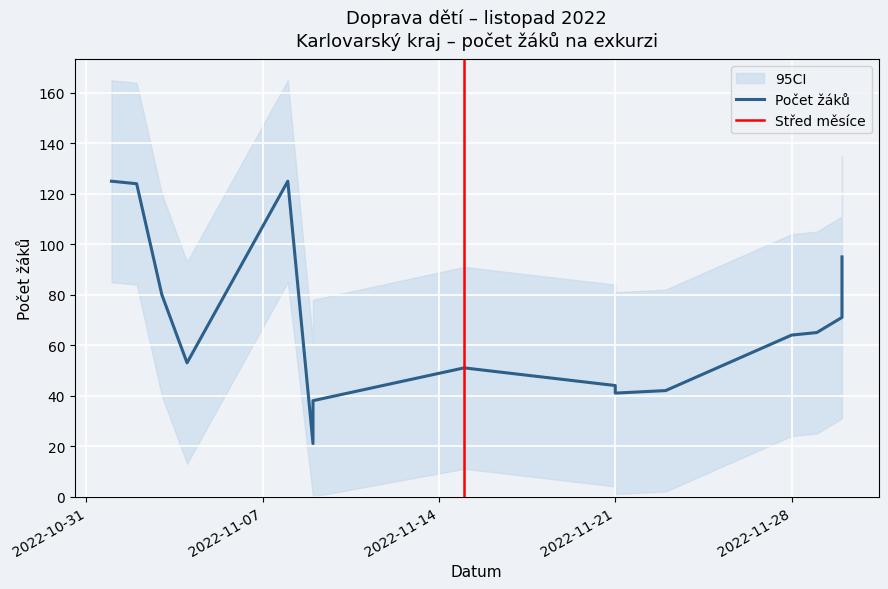

At which category does the chart reach its minimum across all series?

2022-11-09